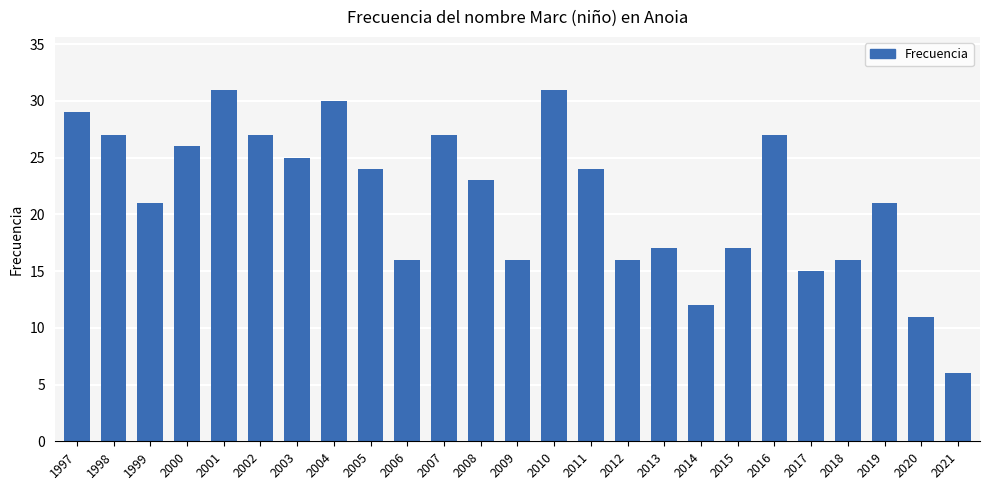

Reading left to right, what are all the values shown in this chart?

29	27	21	26	31	27	25	30	24	16	27	23	16	31	24	16	17	12	17	27	15	16	21	11	6